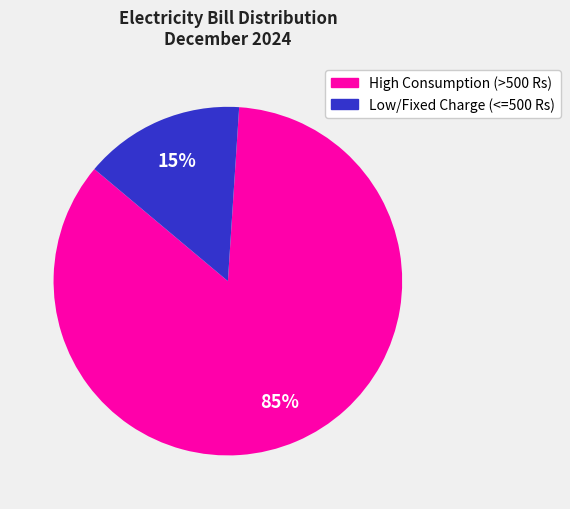

Is there any slice that represents more than half of the pie?

Yes